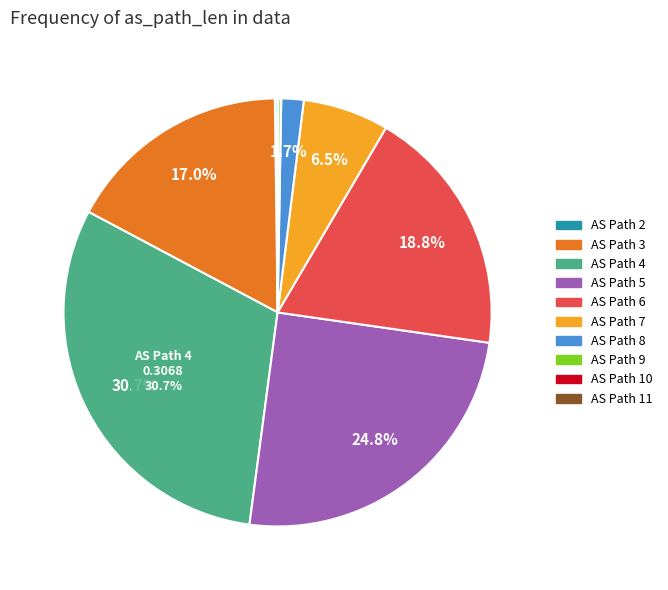

Is there a majority slice in this chart?

No